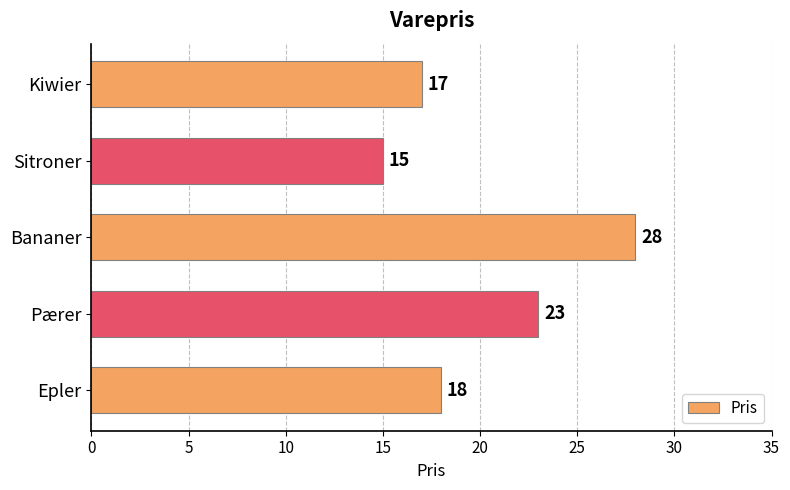

Rank the categories by value from highest to lowest.

Bananer, Pærer, Epler, Kiwier, Sitroner